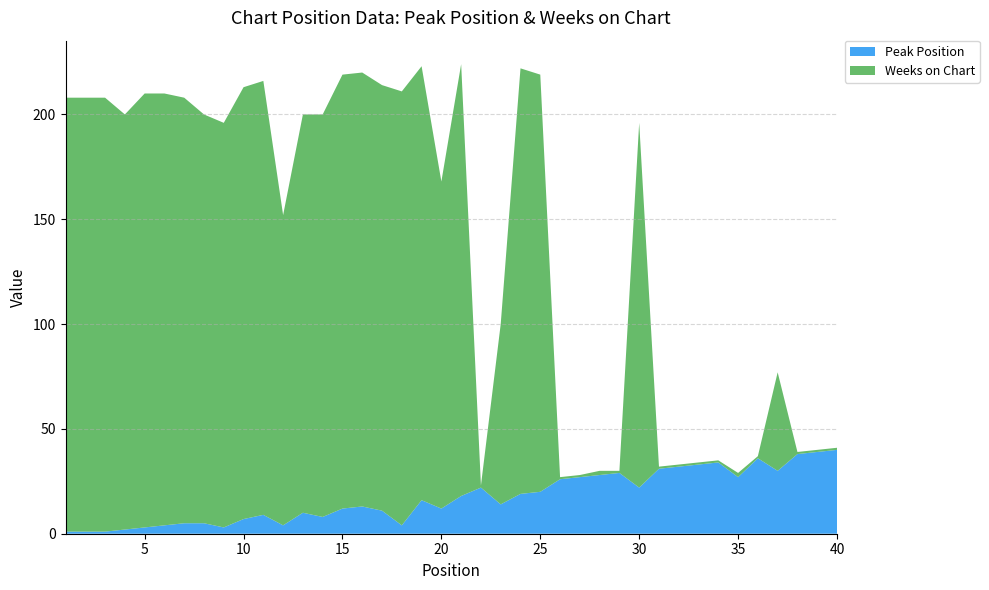

Reading left to right, extract all data points from this chart.

Peak Position: 1=1	2=1	3=1	4=2	5=3	6=4	7=5	8=5	9=3	10=7	11=9	12=4	13=10	14=8	15=12	16=13	17=11	18=4	19=16	20=12	21=18	22=22	23=14	24=19	25=20	26=26	27=27	28=28	29=29	30=22	31=31	32=32	33=33	34=34	35=27	36=36	37=30	38=38	39=39	40=40
Weeks on Chart: 1=207	2=207	3=207	4=198	5=207	6=206	7=203	8=195	9=193	10=206	11=207	12=148	13=190	14=192	15=207	16=207	17=203	18=207	19=207	20=156	21=206	22=1	23=86	24=203	25=199	26=1	27=1	28=2	29=1	30=174	31=1	32=1	33=1	34=1	35=2	36=1	37=47	38=1	39=1	40=1